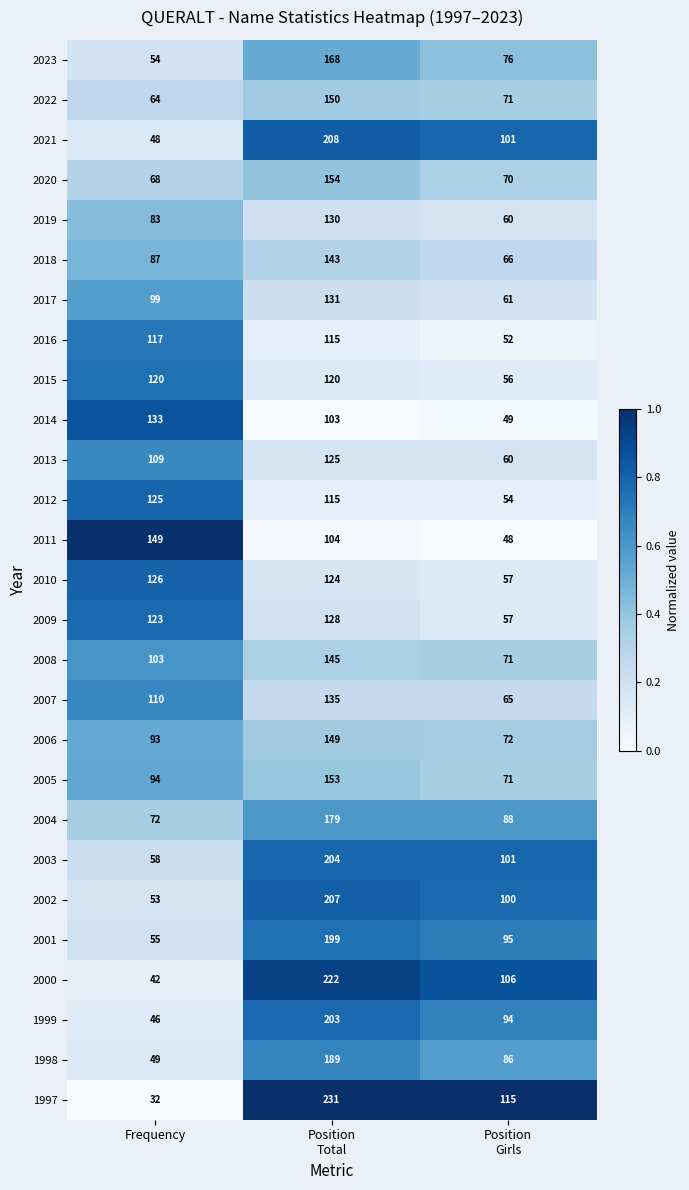

The 2006 series shows 28 at Frequency. True or false?

False